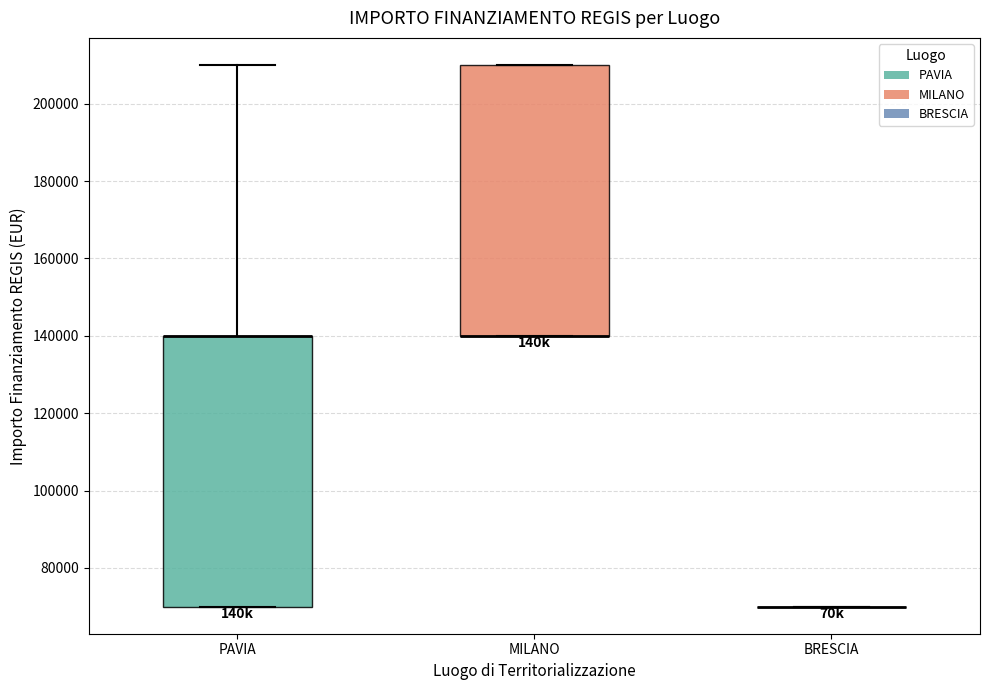

Reading left to right, read every box against the y-axis: the position of its median line, the range the box covers, and the ends of its whiskers. The values are not printed on the chart, so give them approximately, as read against the axis.

PAVIA: median 140000 (drawn on the box's upper edge), box 70000 to 140000, whiskers 70000 to 210000
MILANO: median 140000 (drawn on the box's lower edge), box 140000 to 210000, whiskers 140000 to 210000
BRESCIA: box collapsed to a line at 70000, whiskers 70000 to 70000